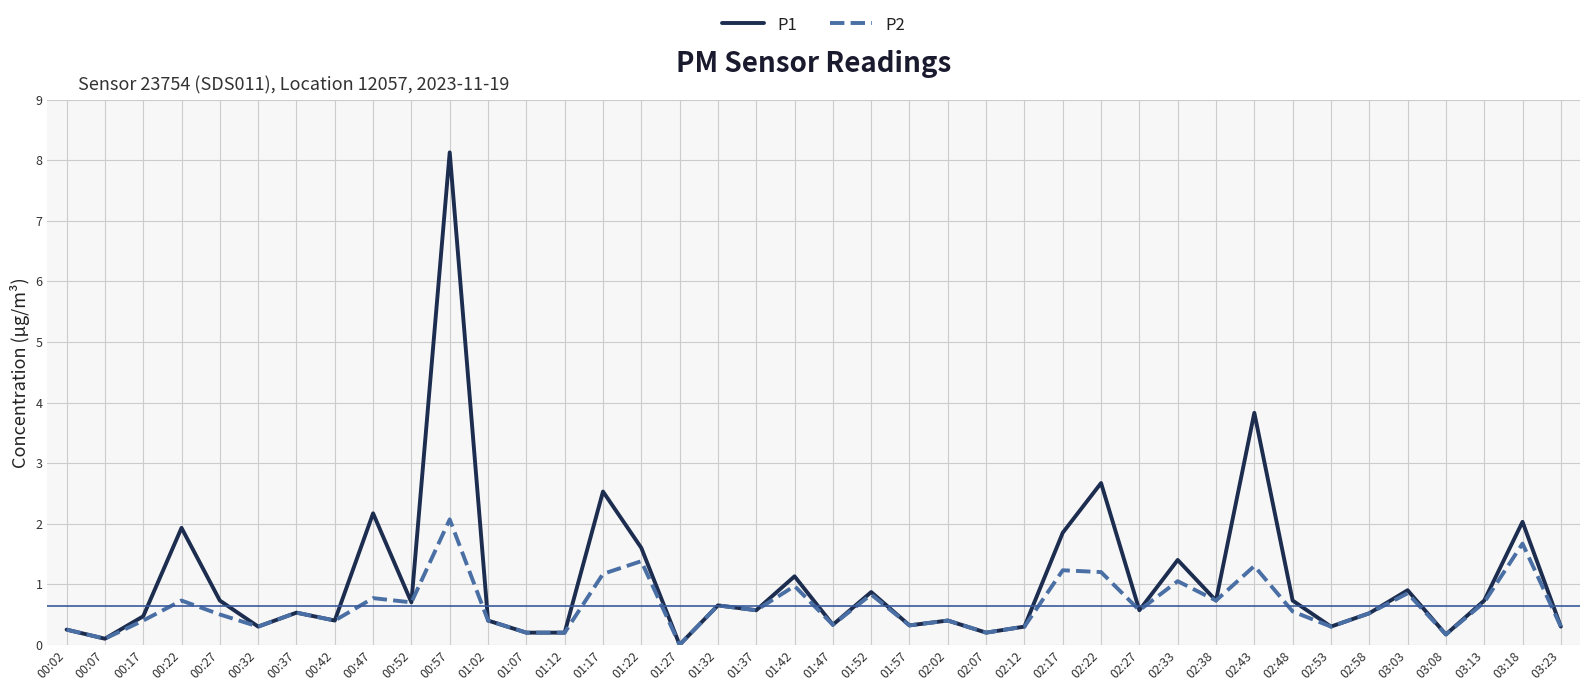

List the series in order of their peak value, lowest first.

P2, P1